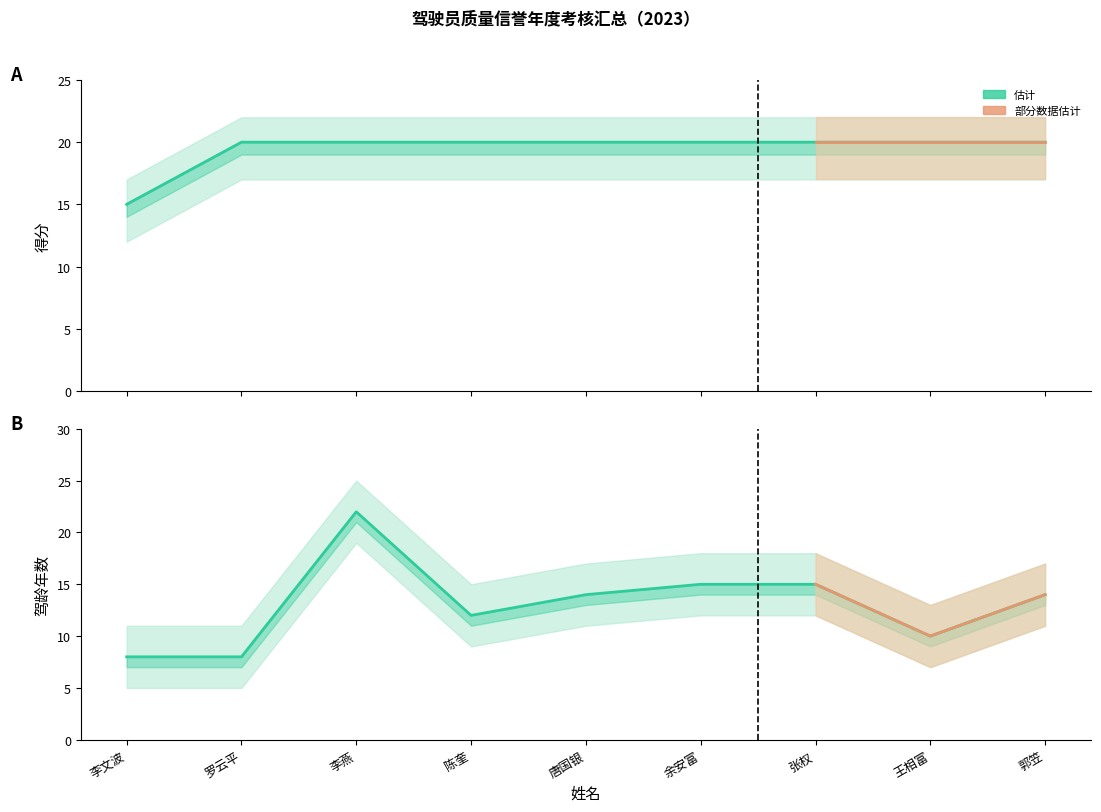

Rank the categories by 驾龄年数 value from lowest to highest.

李文波, 罗云平, 王相富, 陈奎, 唐国银, 郭笠, 余安富, 张权, 李燕